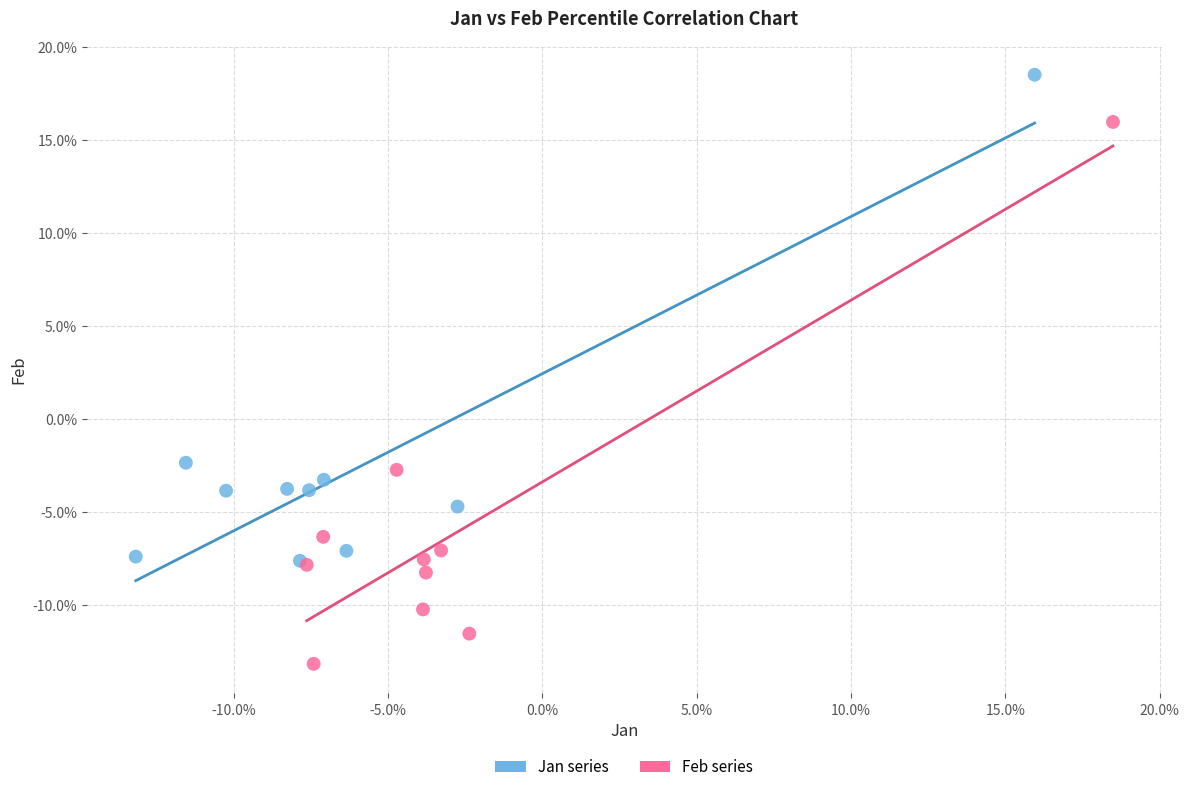

Which series reaches the maximum Y coordinate?

Jan series